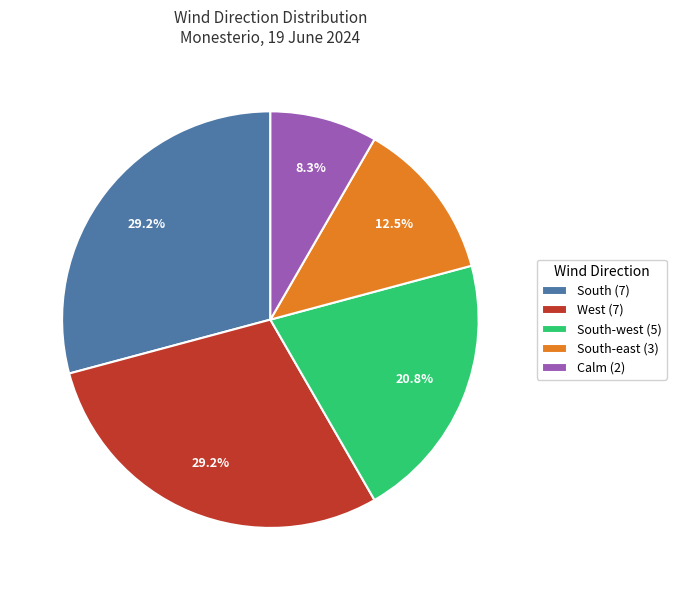

Which category has the smallest portion of the pie?

Calm (2)